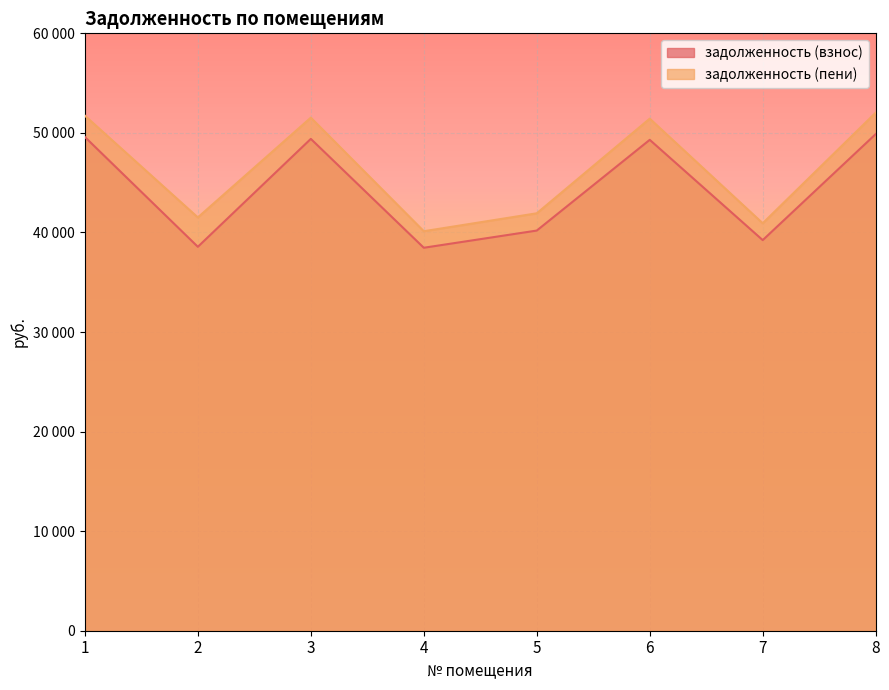

What is the difference between the задолженность (взнос) values at 2 and 4?

95.9